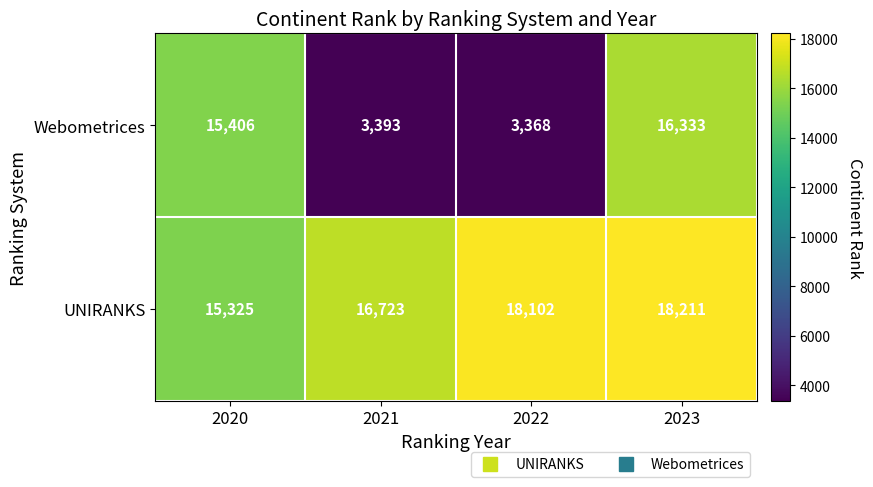

How many data points in Webometrices are less than 15406?

2